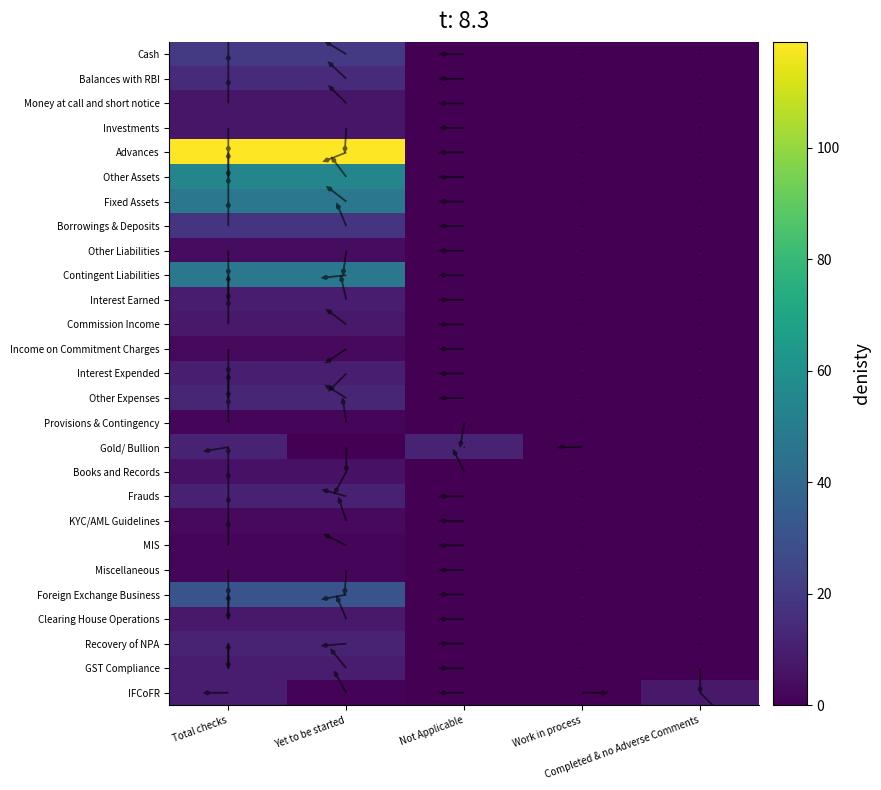

Read the Interest Expended value at Total checks.

3